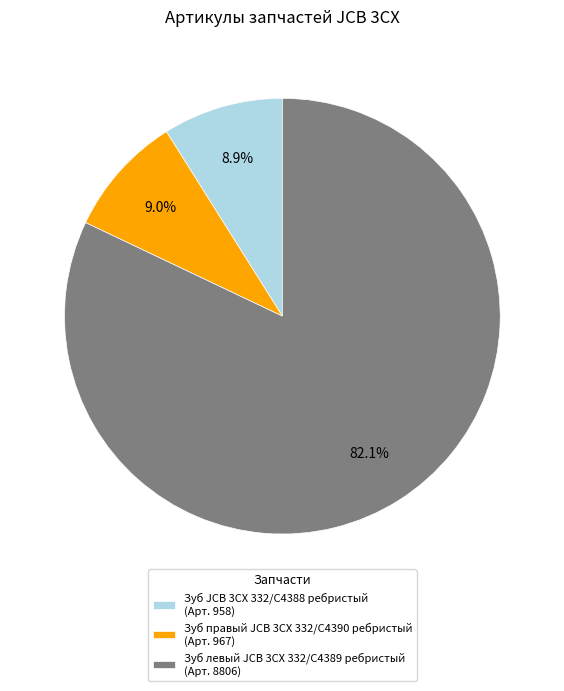

Is there any slice that represents more than half of the pie?

Yes